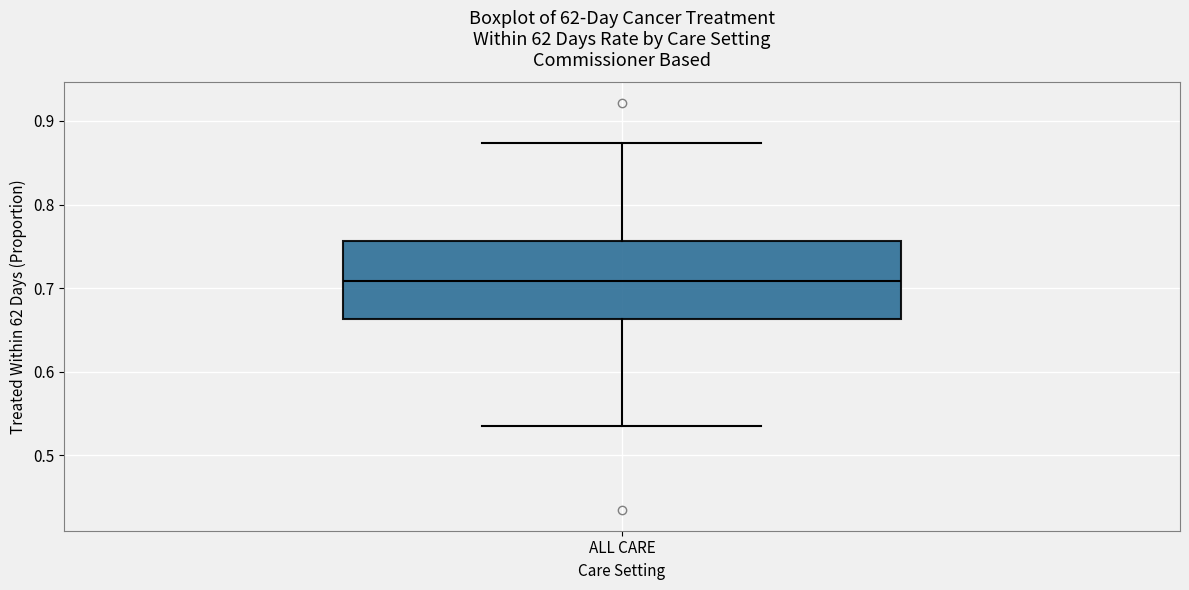

Where is the upper edge of the box for ALL CARE on the y-axis? The values are not printed on the chart, so give them approximately, as read against the axis.

0.76